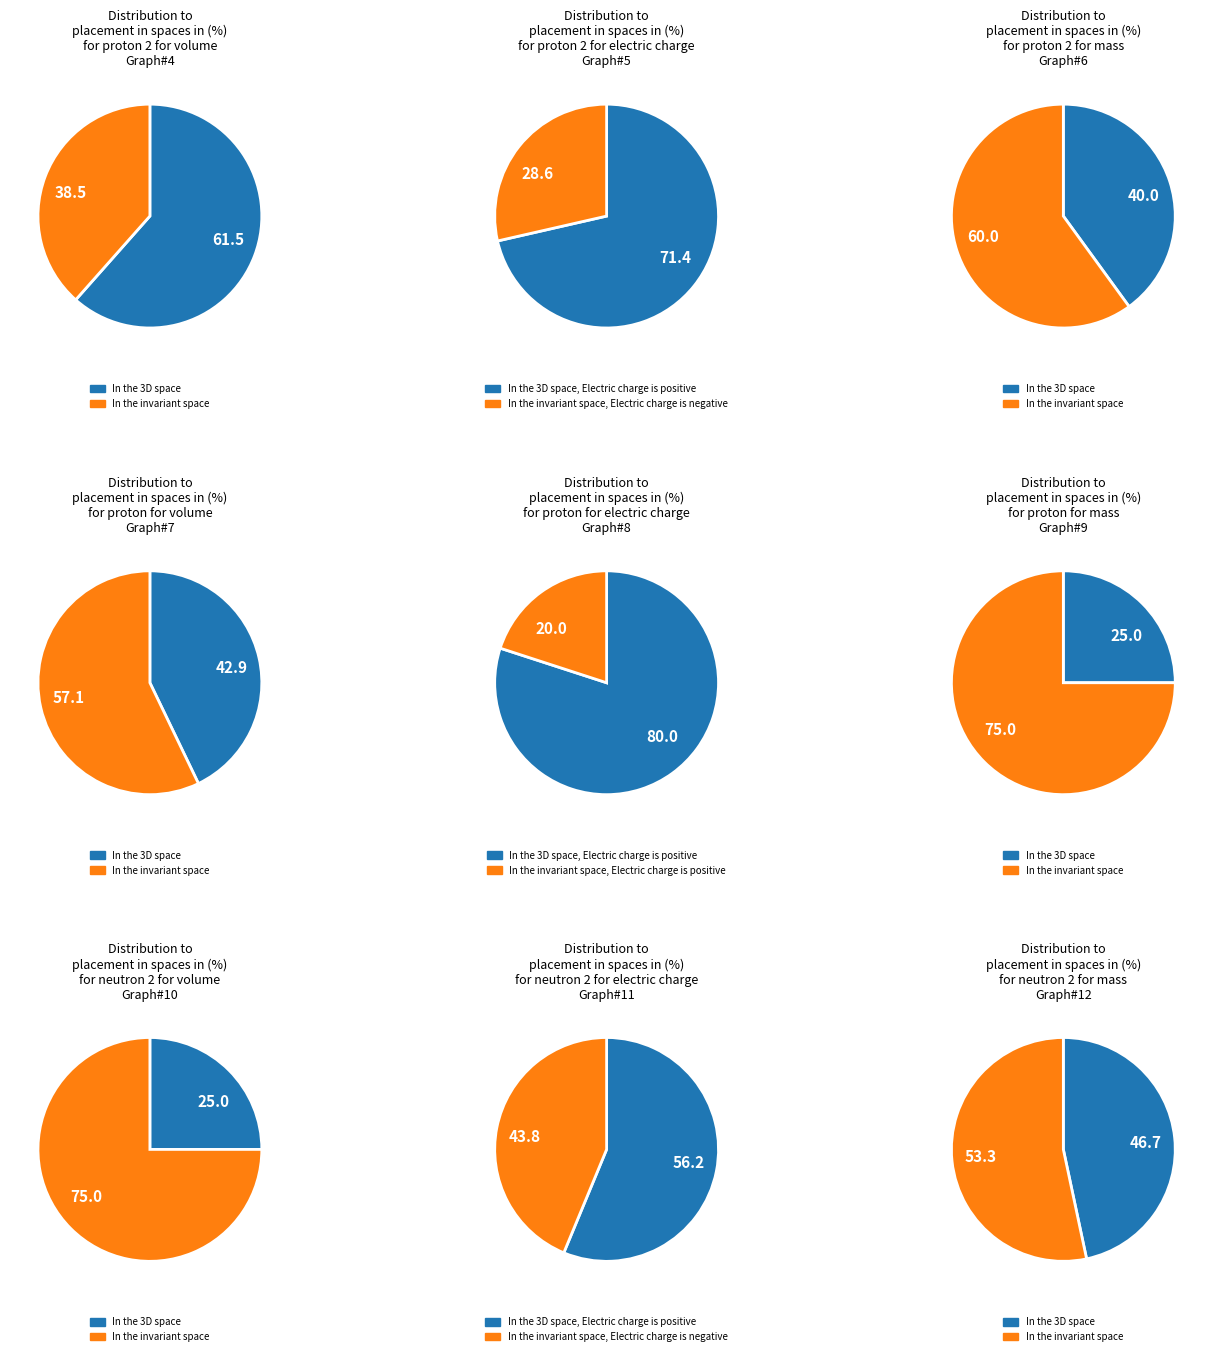

What is the change in value from 3 to 4?

+1